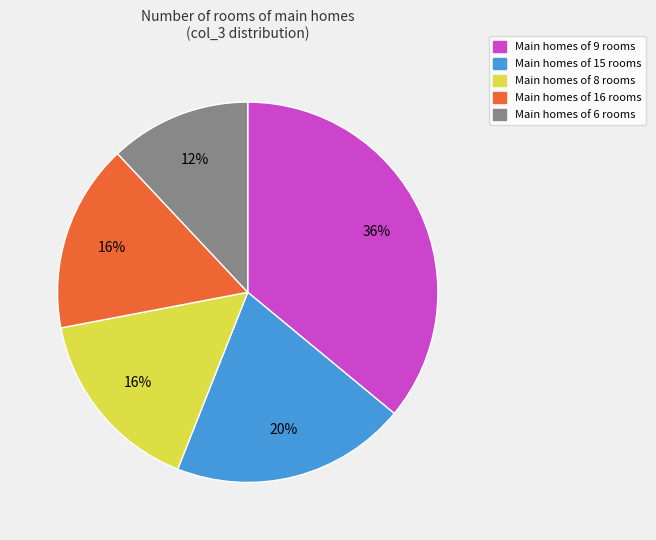

Is there a majority slice in this chart?

No